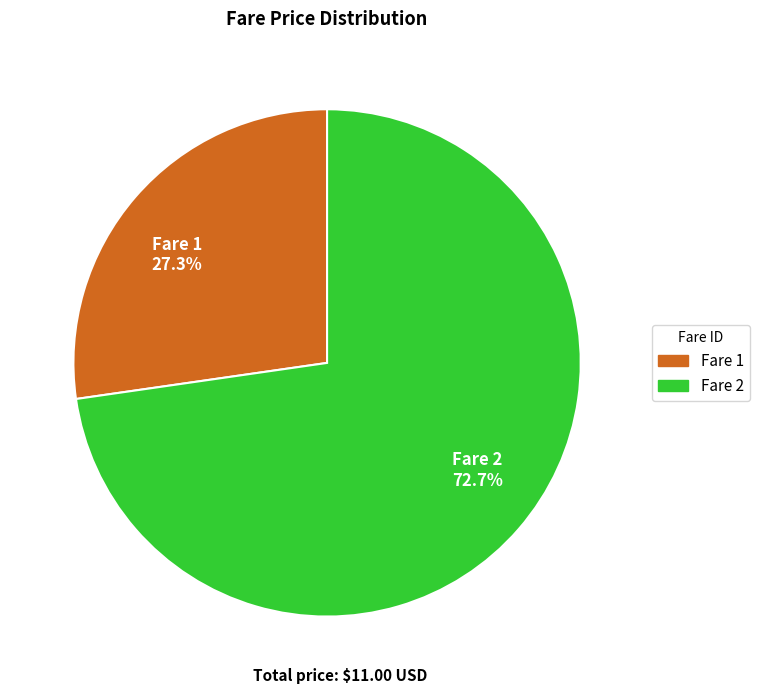

What is the smallest slice in the pie chart?

Fare 1 27.3%